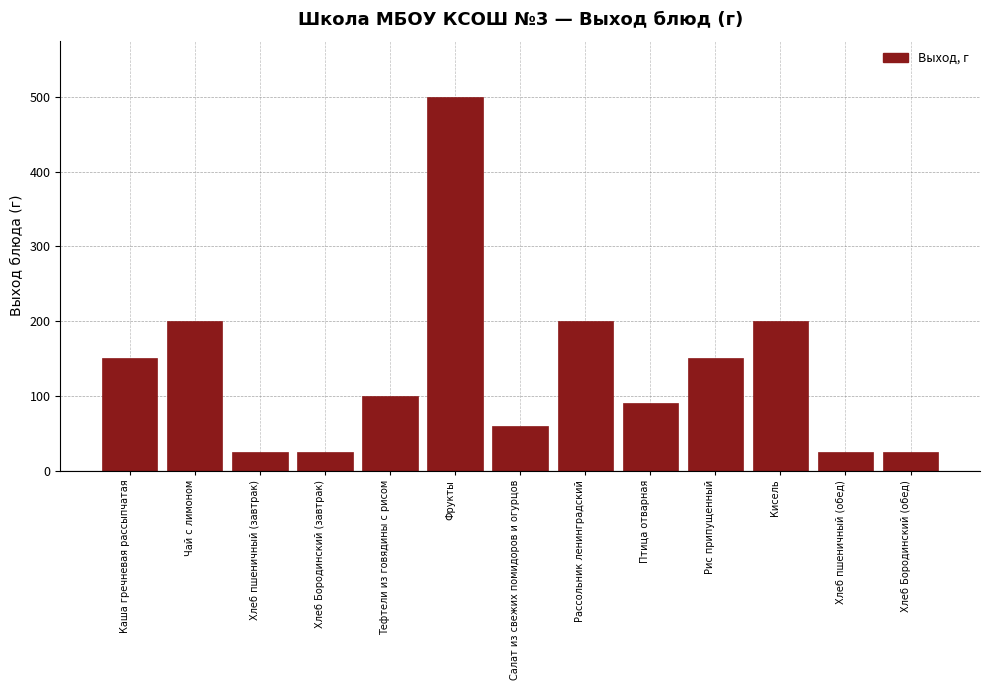

Reading left to right, list all the values displayed in this chart.

150	200	25	25	100	500	60	200	90	150	200	25	25